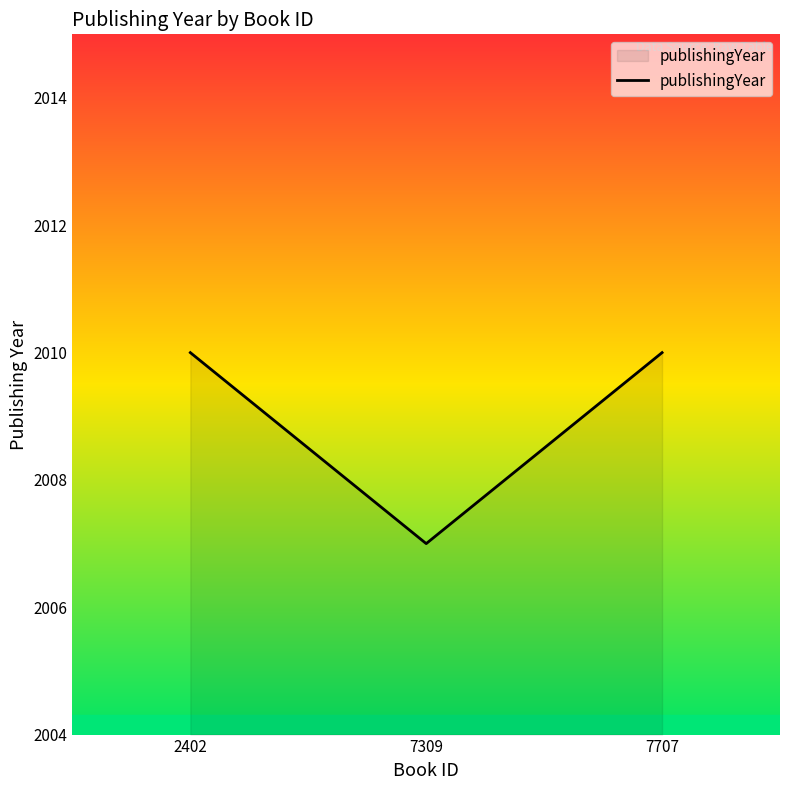

Between 7309 and 7707, which is larger?

7707